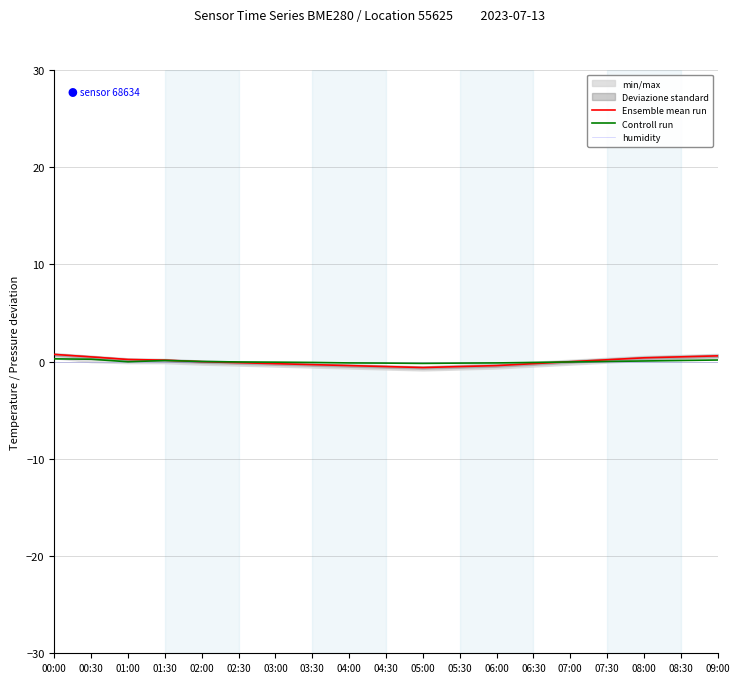

What are all the series names shown in the legend?

Ensemble mean run, Controll run, humidity